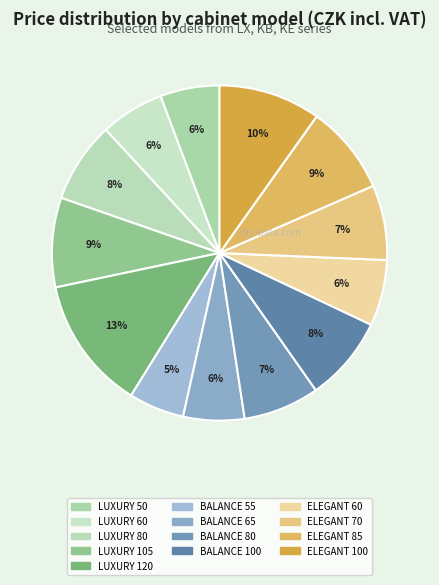

What percentage is the ELEGANT 100 slice, to the nearest percent?

10%